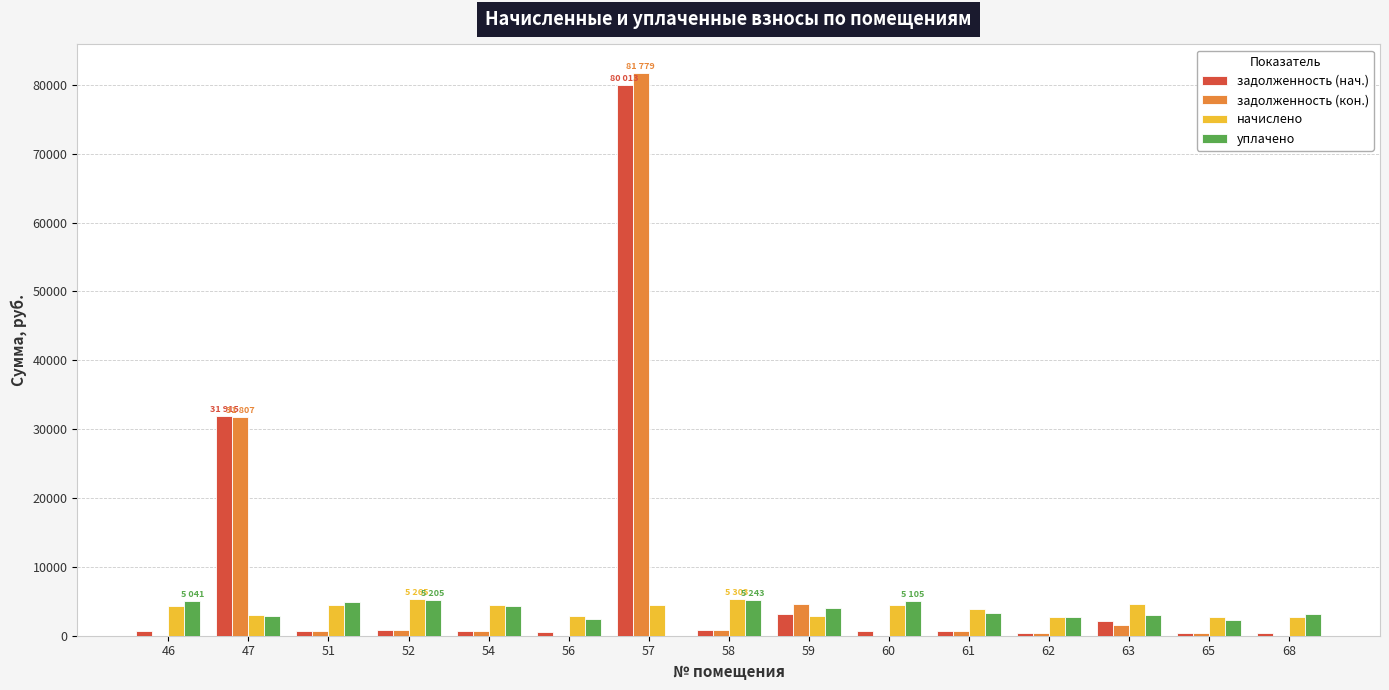

Which series has the widest spread of values?

задолженность (кон.)